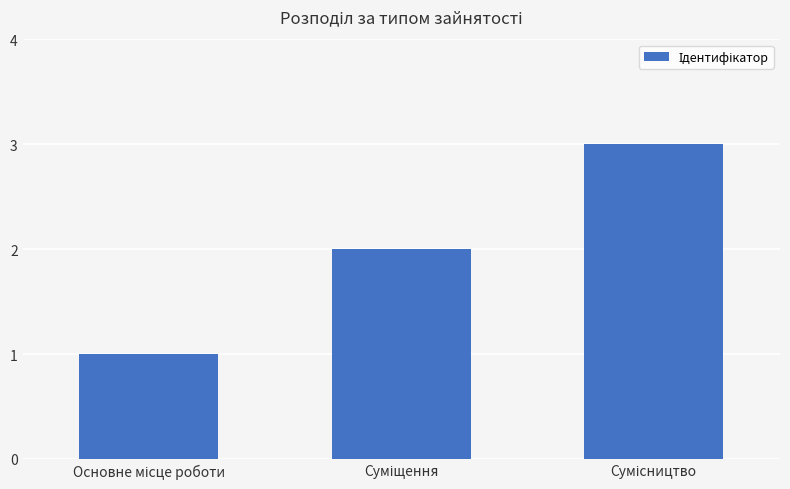

What is the sum of all values?

6